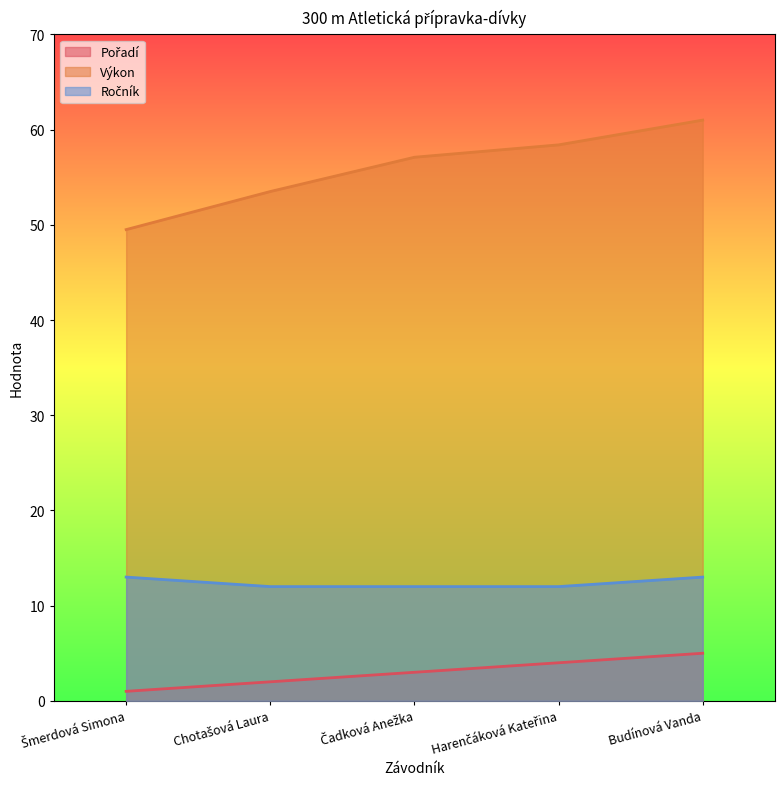

What is the label of the 4th point from the right?

Chotašová Laura